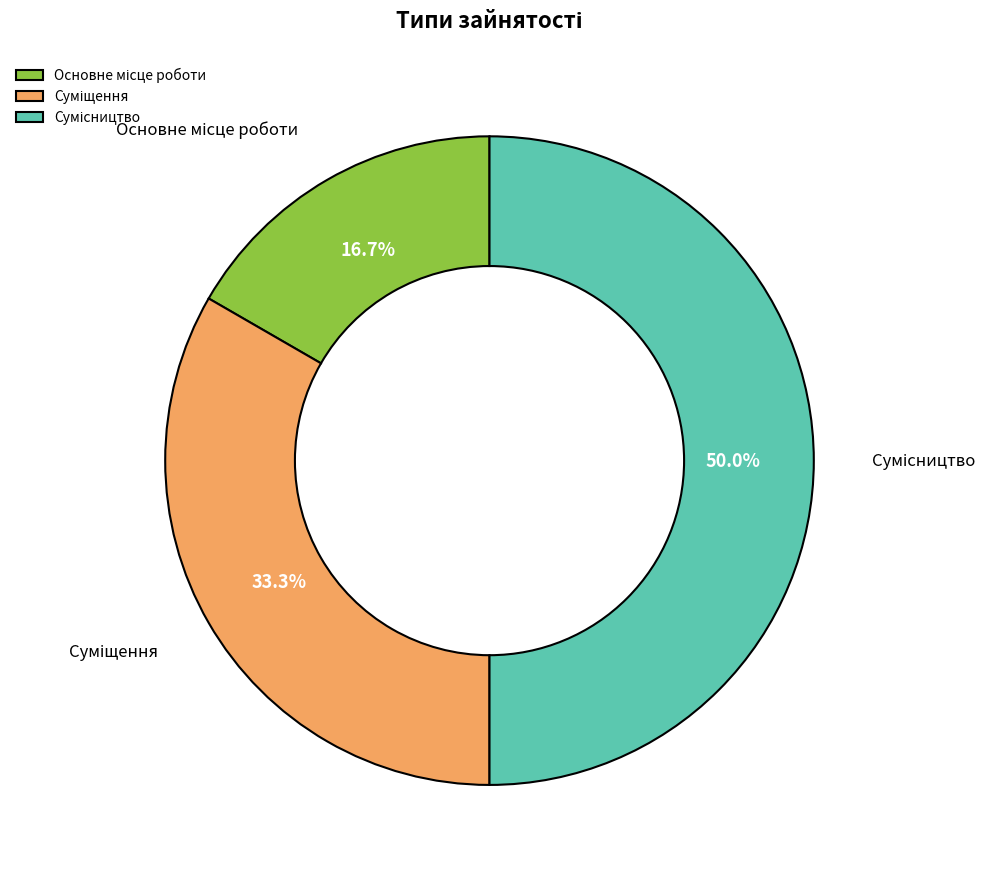

How many slices are in this pie chart?

3